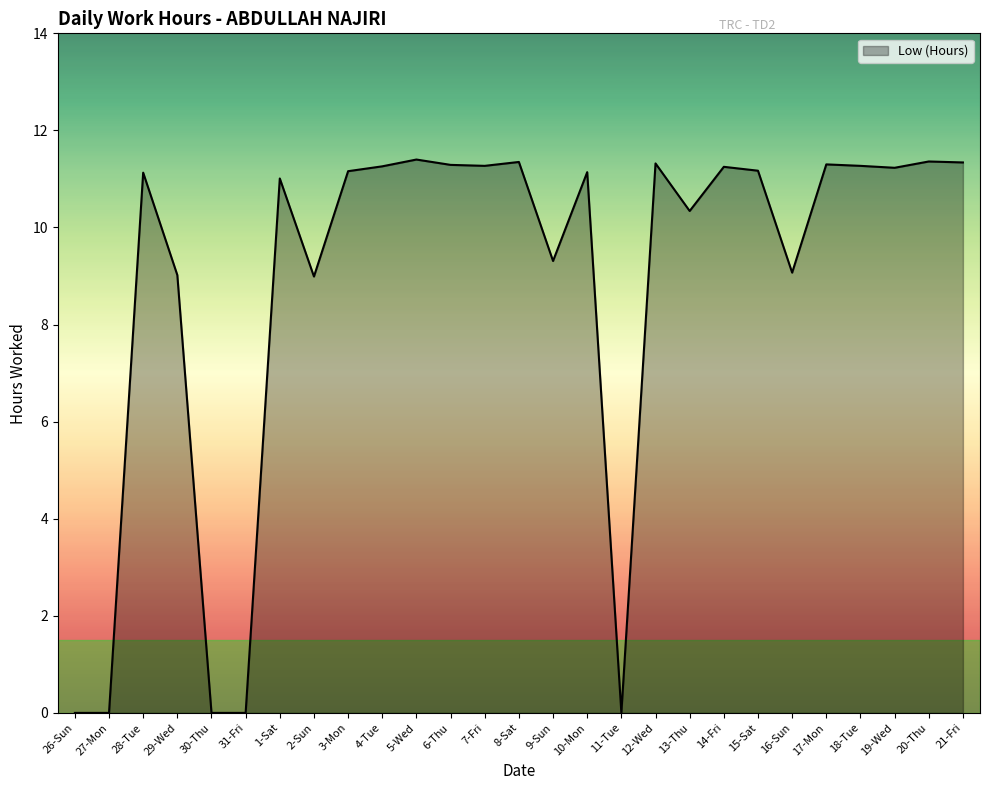

What is the difference between the maximum and minimum values?

11.4